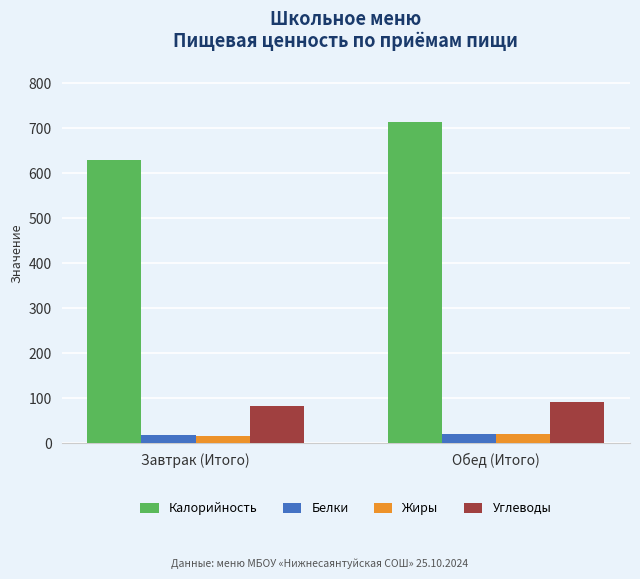

How many groups of bars are there?

2